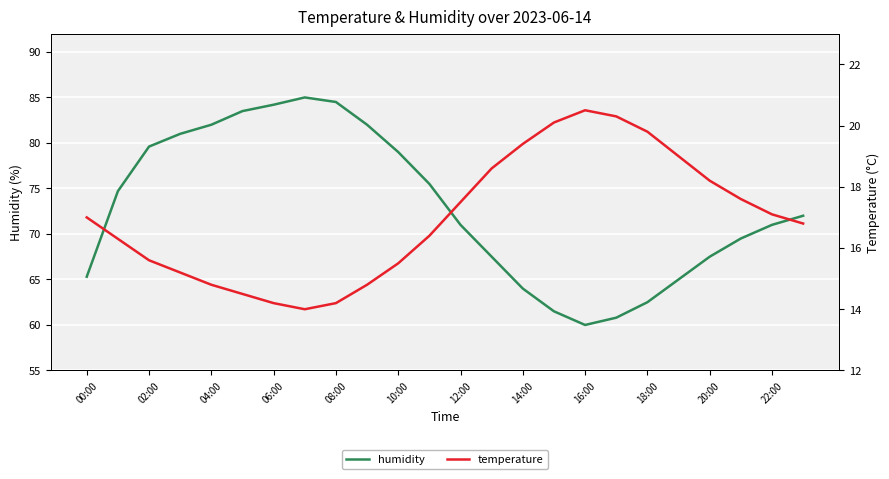

In humidity, how many points are higher than both neighbors (excluding endpoints)?

1